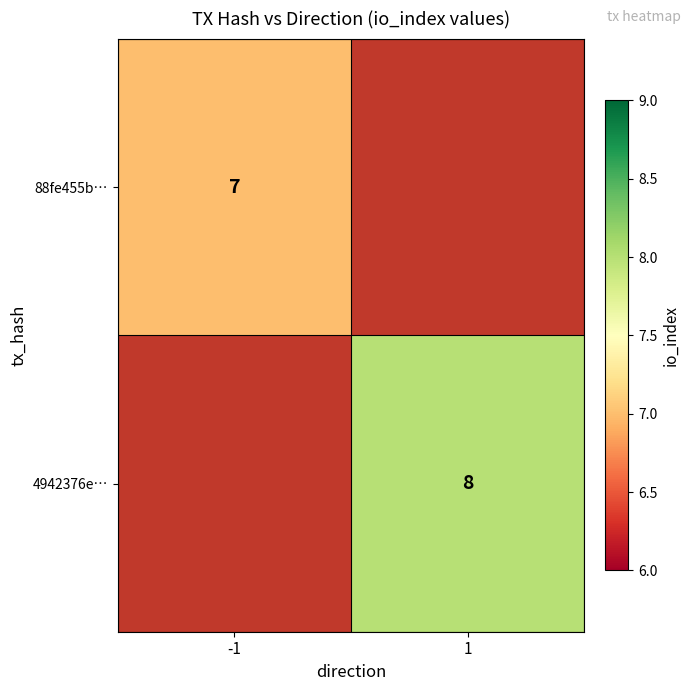

The value of 88fe455b… at -1 is 4. True or false?

False